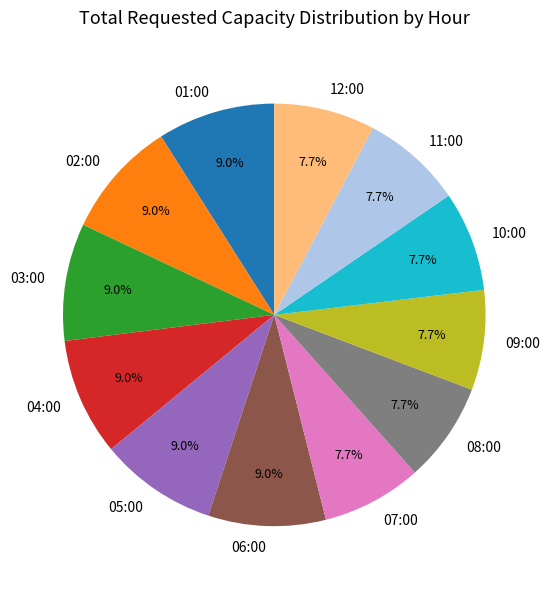

Does 02:00 represent more than half of the total?

No